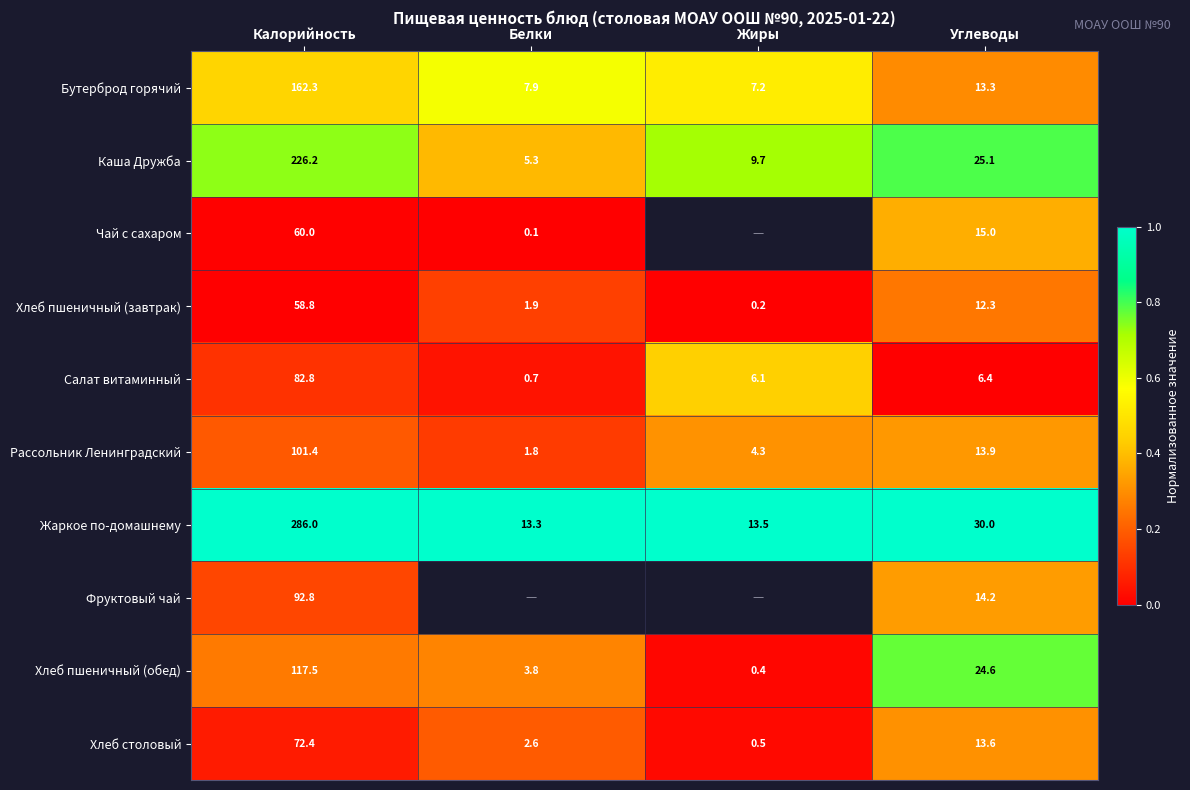

At which label does Каша Дружба first exceed 25?

Калорийность